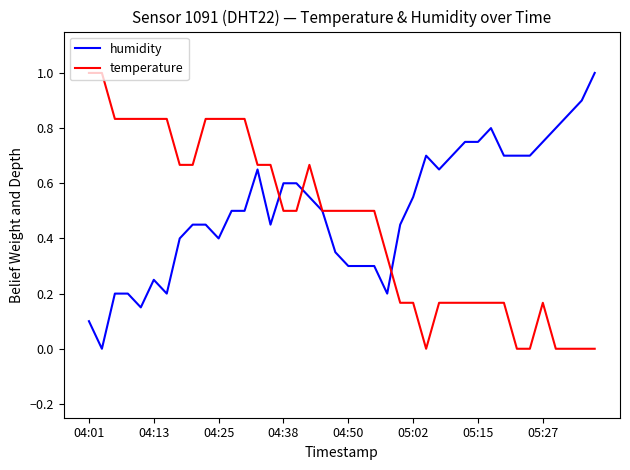

What is the maximum value for humidity?

1.0